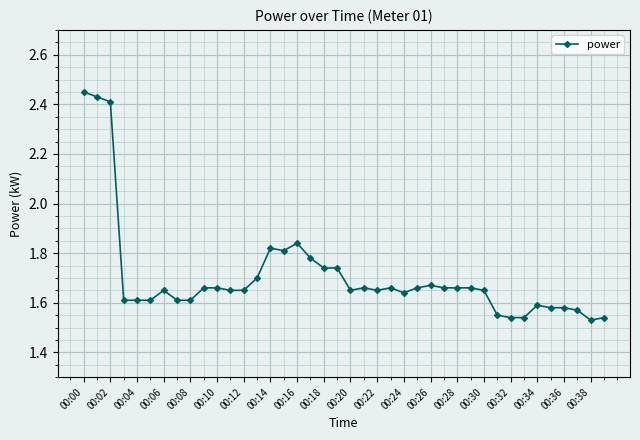

How many values are between 1 and 2?

37